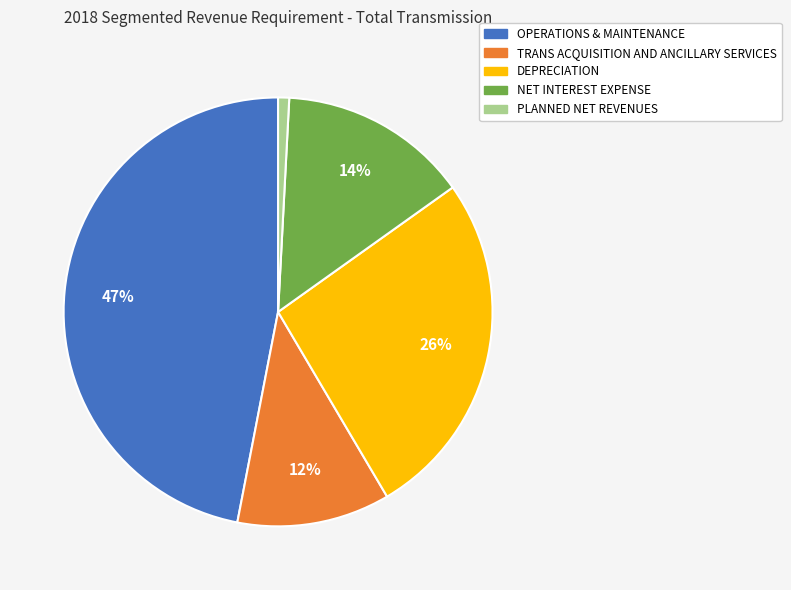

Does OPERATIONS & MAINTENANCE account for over 50% of the chart?

No